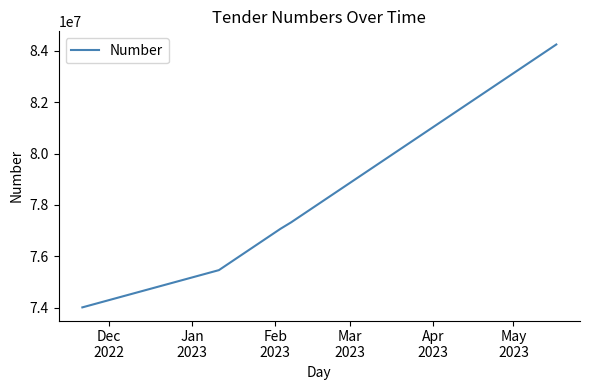

What is the difference between the maximum and minimum values?

10238249